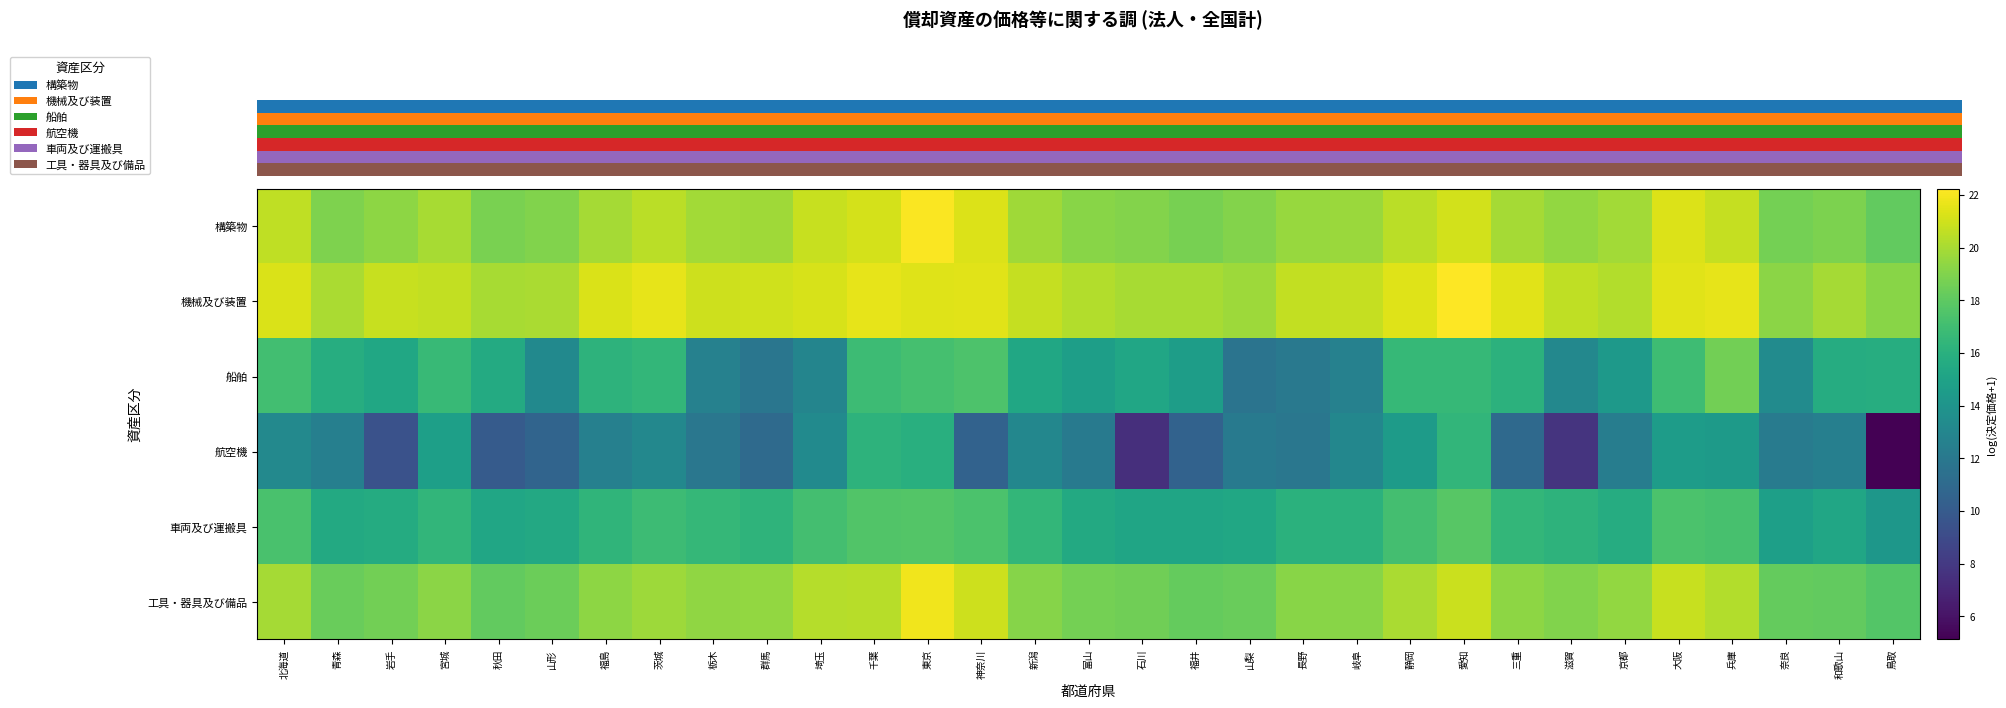

At how many categories does at least one series exceed 17?

31